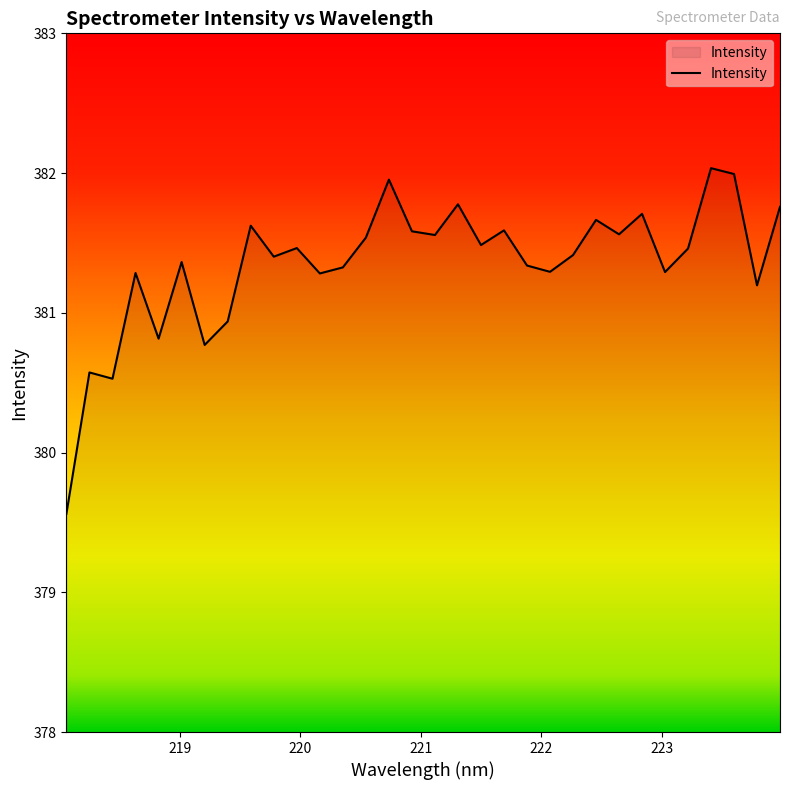

What is the difference between the maximum and minimum values?

2.5